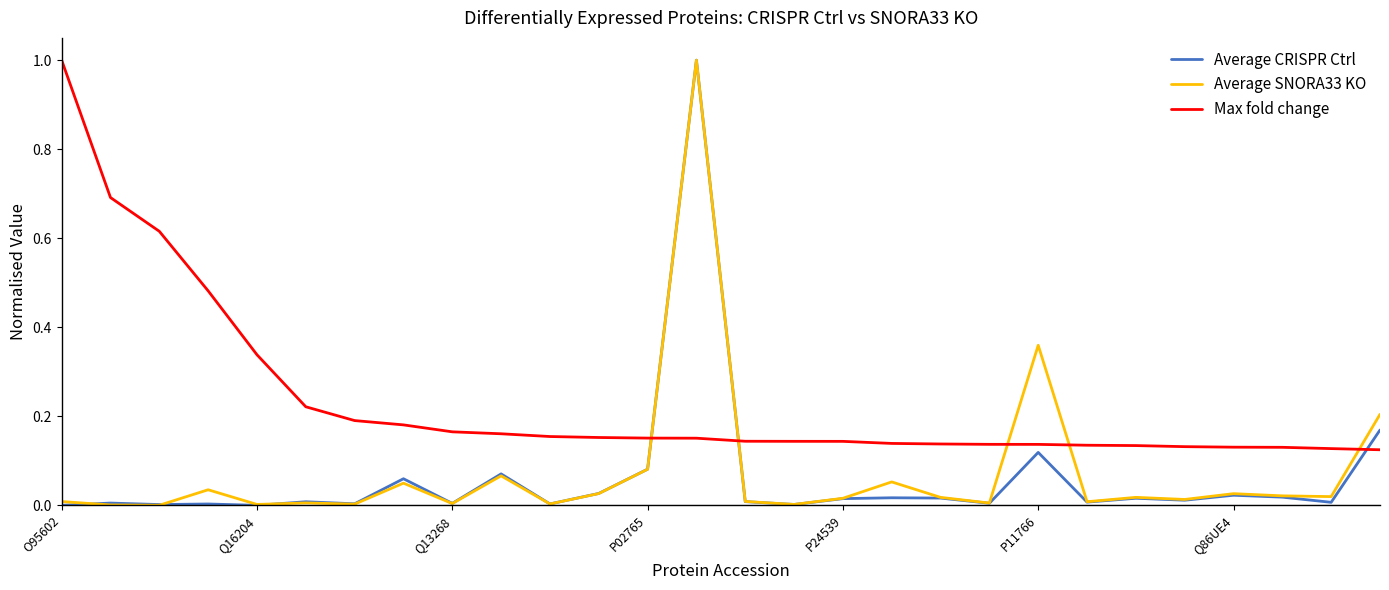

True or false: Average CRISPR Ctrl and Max fold change intersect in this chart.

True